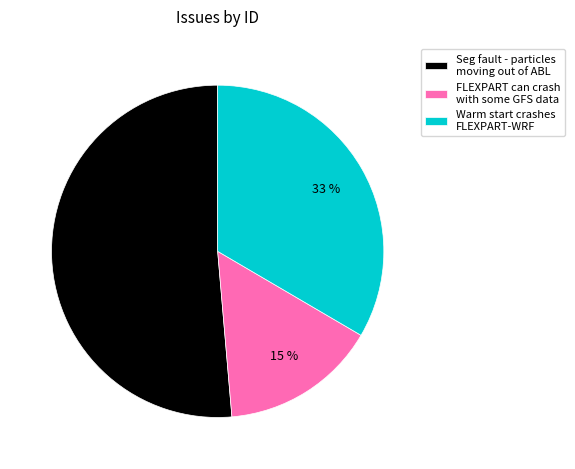

Is there any slice that represents more than half of the pie?

Yes